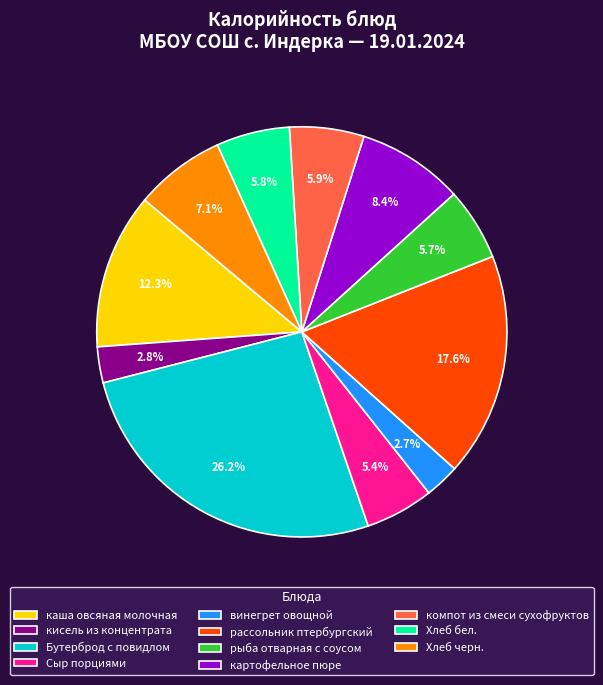

The Хлеб черн. slice represents 1% of the pie. True or false?

False